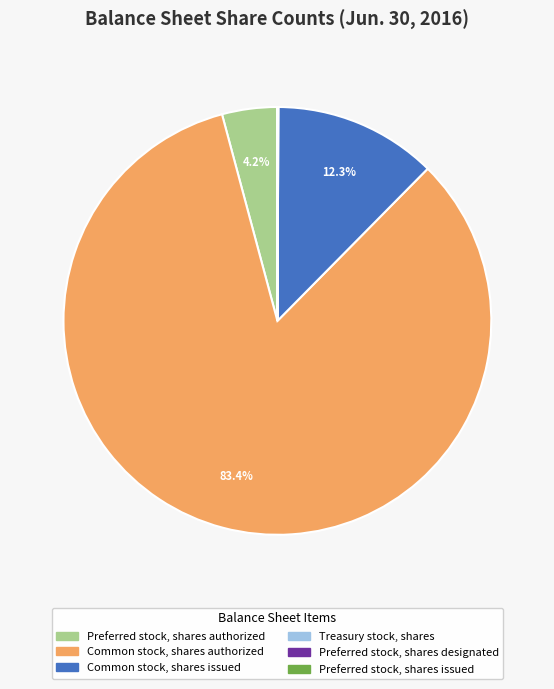

What percentage do Preferred stock, shares authorized and Common stock, shares issued together represent?

16.5%